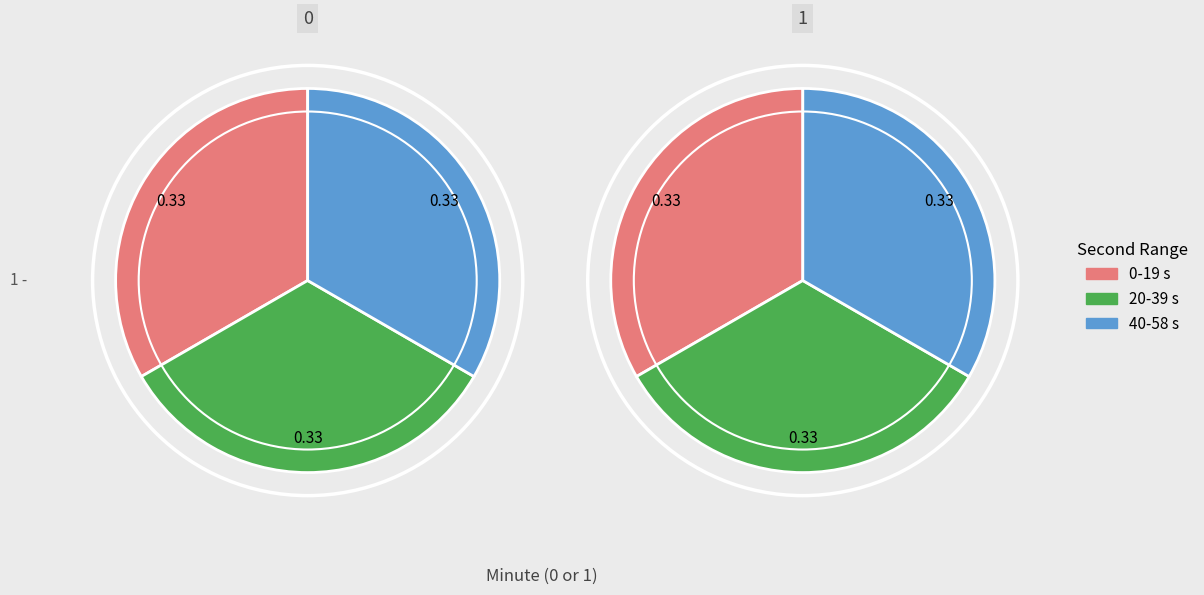

How many slices are in this pie chart?

3